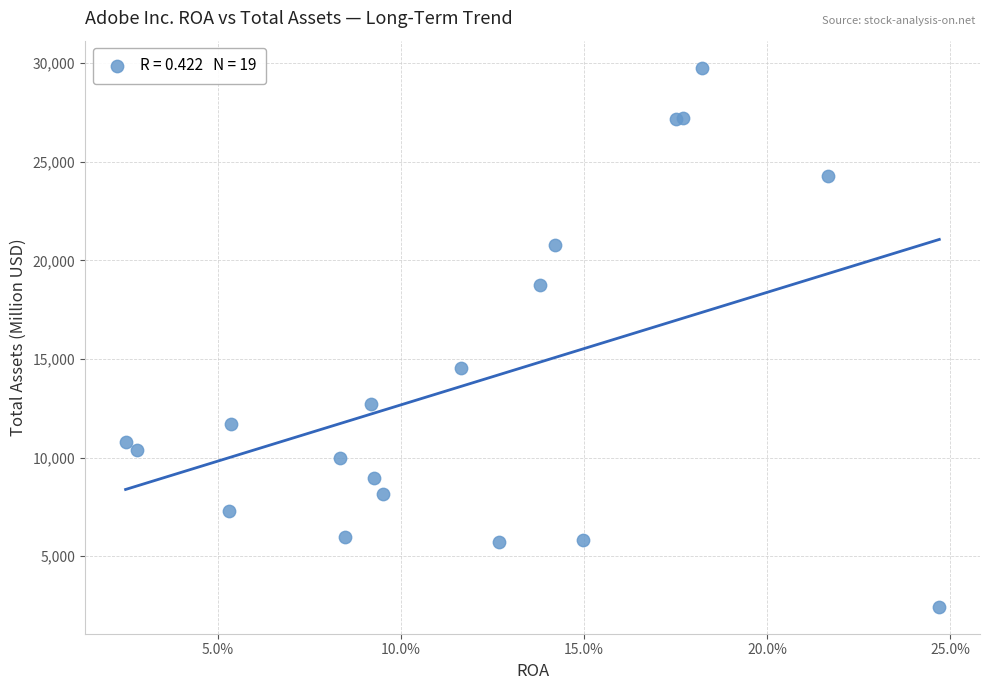

What Y value in the scatter plot is closest to 16109?

14536